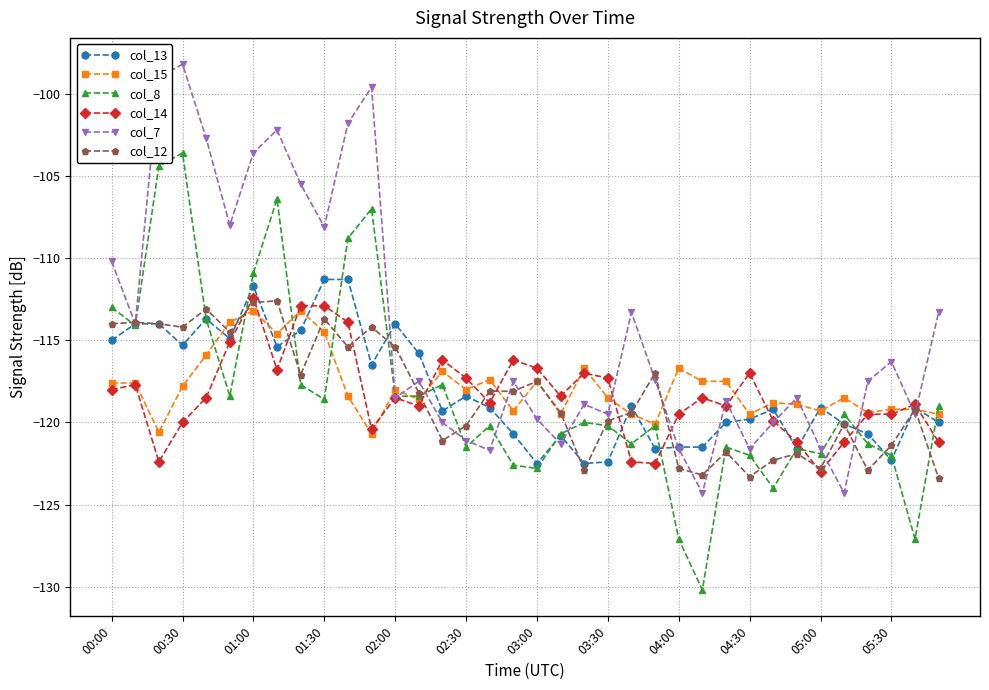

True or false: col_15 has more than 0 interior local peaks.

True